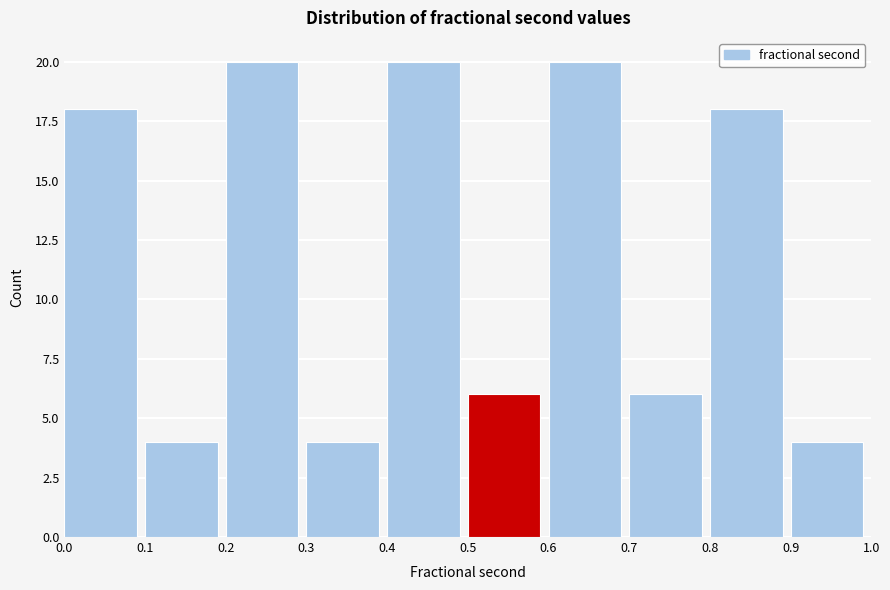

Reading left to right, list every bar in this chart as the range it spans on the x-axis followed by its height. The values are not printed on the chart, so give them approximately, as read against the axis.

0.0 to 0.1: 18
0.1 to 0.2: 4
0.2 to 0.3: 20
0.3 to 0.4: 4
0.4 to 0.5: 20
0.5 to 0.6: 6
0.6 to 0.7: 20
0.7 to 0.8: 6
0.8 to 0.9: 18
0.9 to 1.0: 4